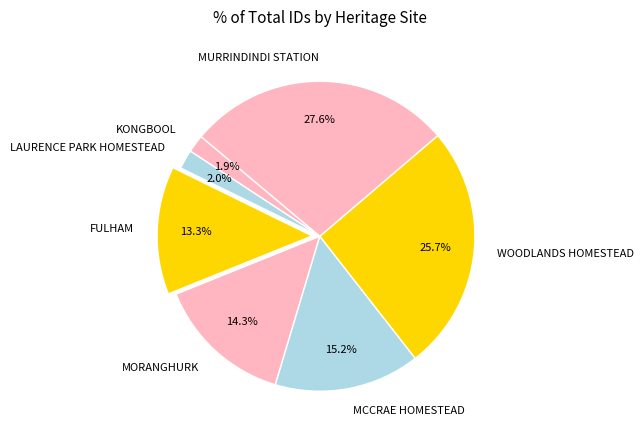

To the nearest percent, what is the difference between the largest and smallest slice percentages?

26%